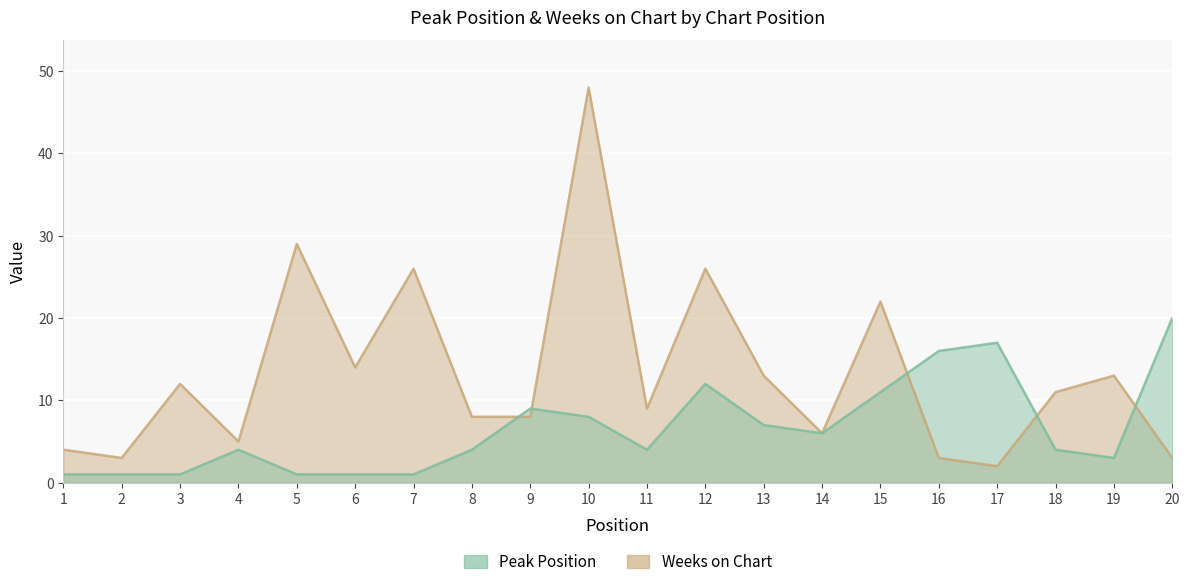

Read the Peak Position value at 13, to the nearest 5.

5